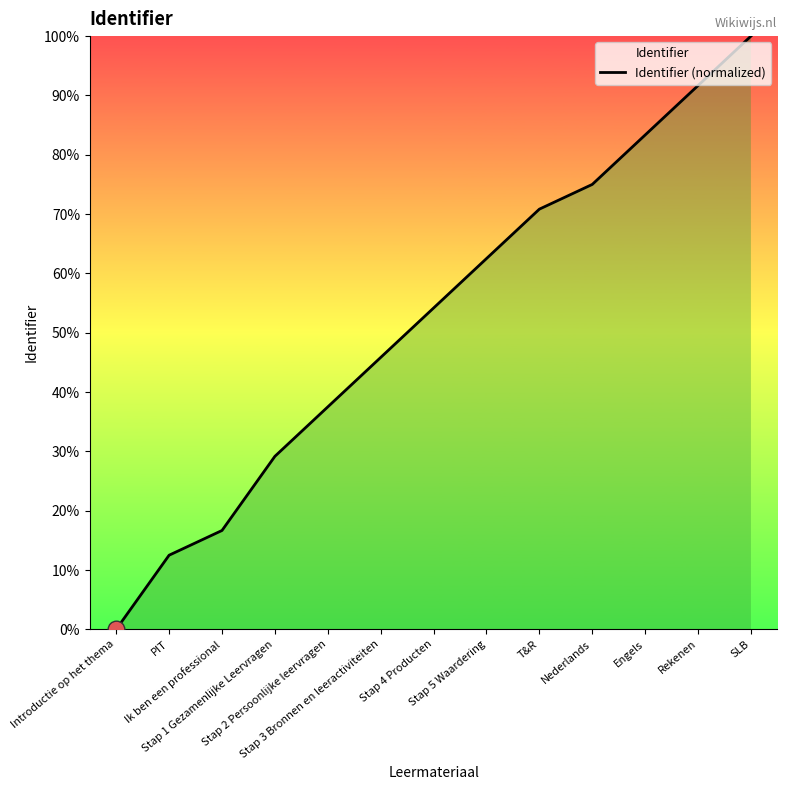

What is the difference between the values at Ik ben een professional and Stap 4 Producten?

37.5